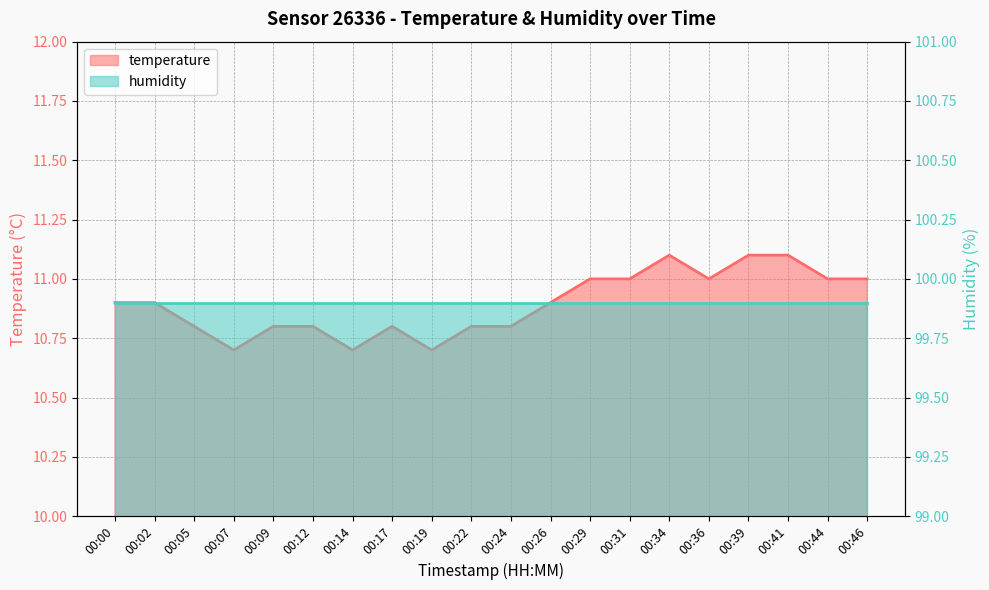

How many points are higher than both their immediate neighbors (excluding endpoints)?

2